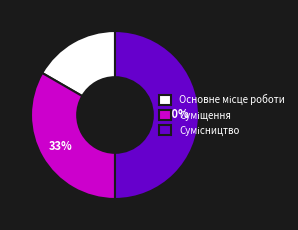

To the nearest percent, what is the average slice percentage?

33%